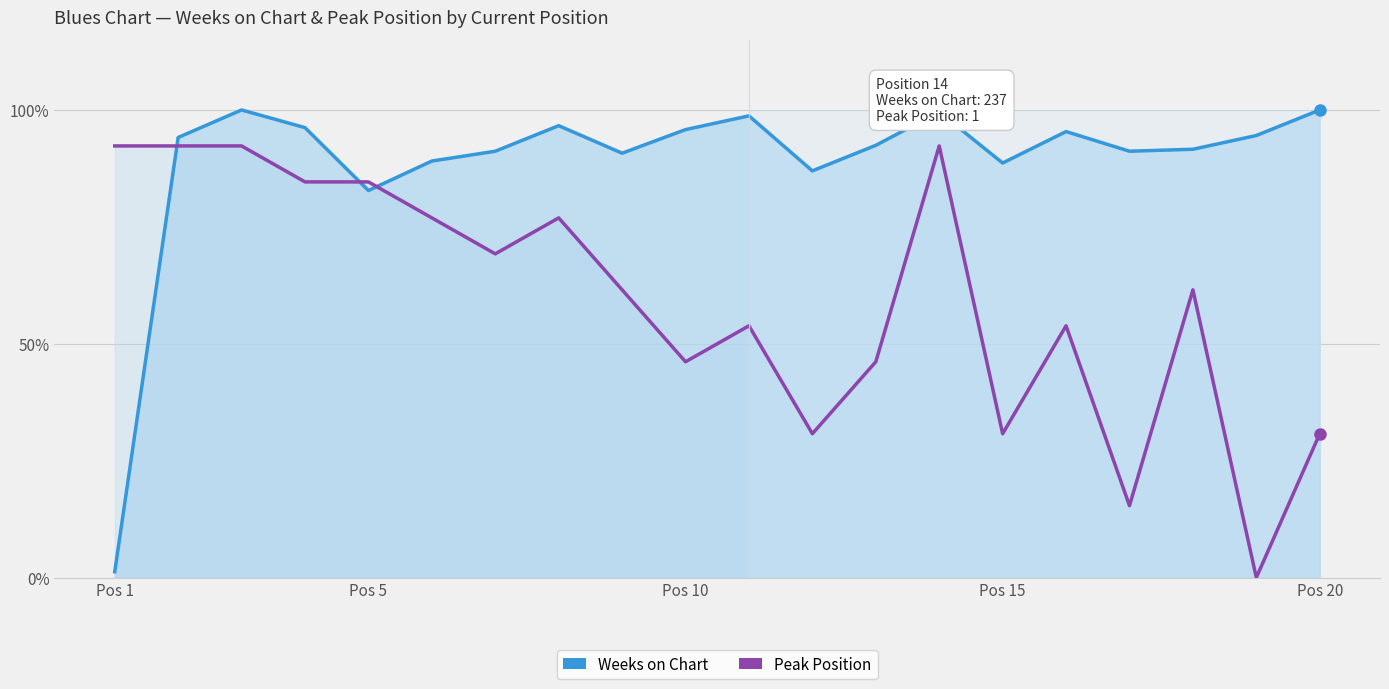

What are all the series names shown in the legend?

Weeks on Chart, Peak Position